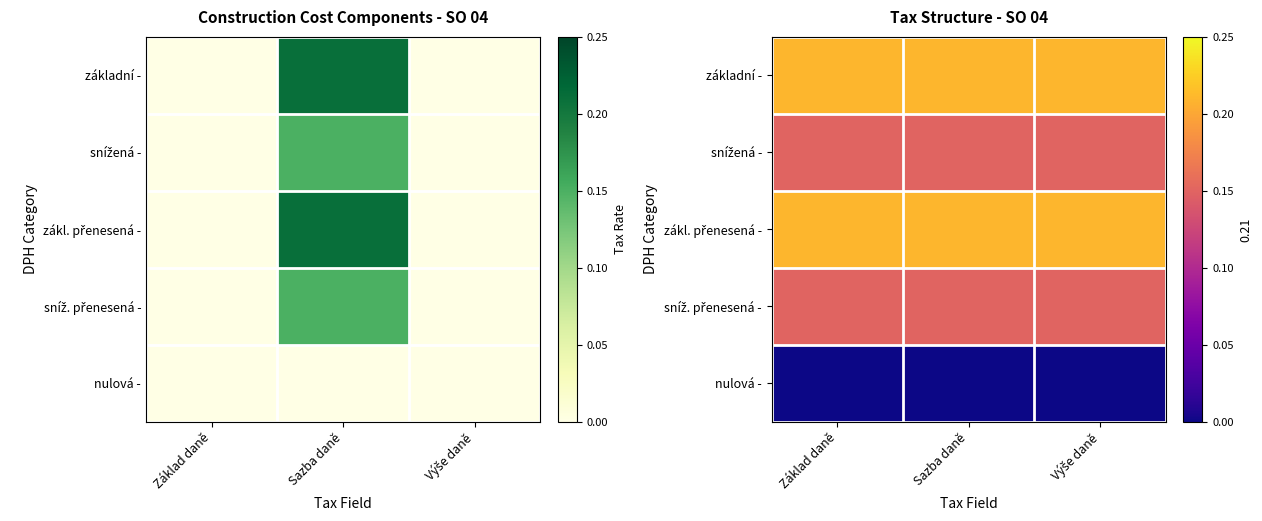

List the labels in order of základní - value, largest first.

Základ daně, Sazba daně, Výše daně